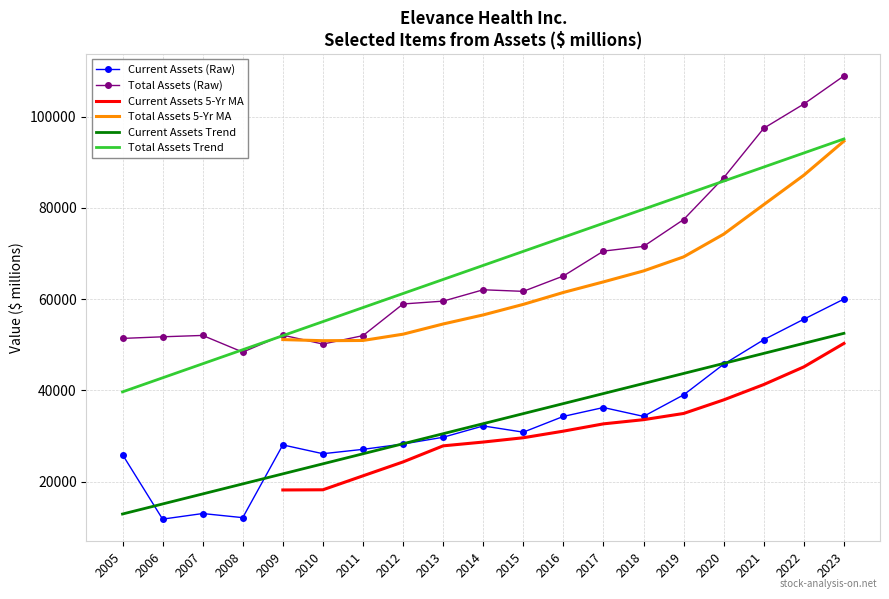

The value of Total Assets (Raw) at 2006 is 51760.0. True or false?

True